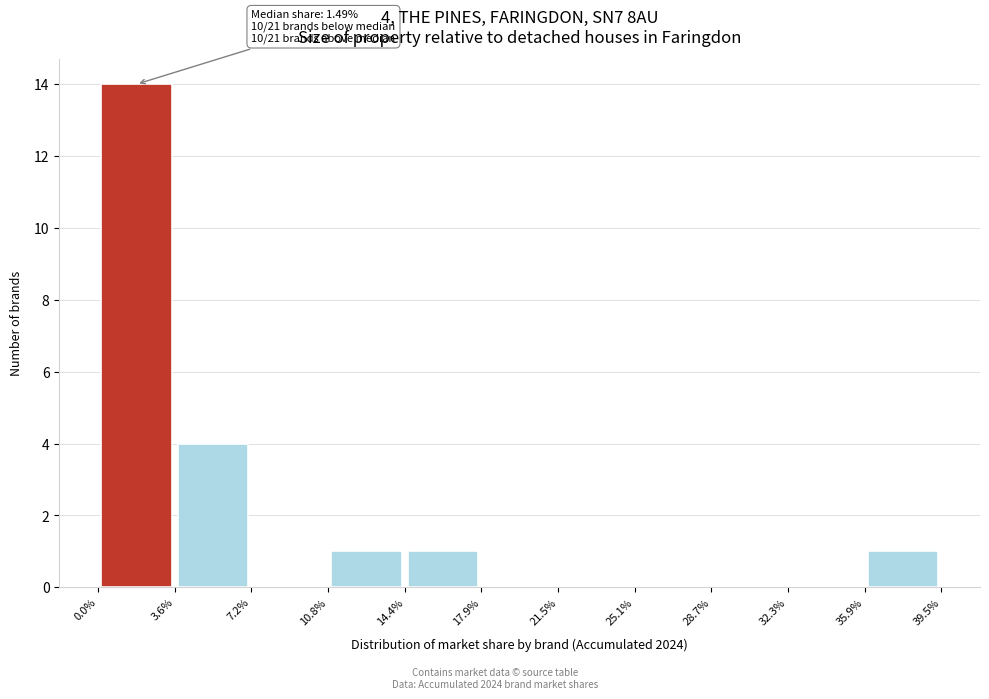

Over which range of the x-axis is the bar tallest?

0.0% to 3.6%